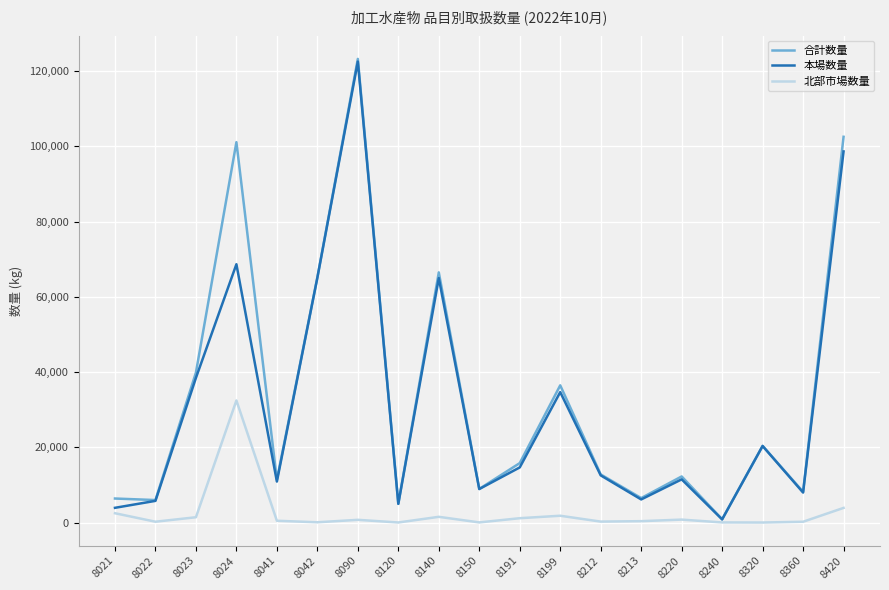

Rank the series at 8199 from lowest to highest value.

北部市場数量, 本場数量, 合計数量